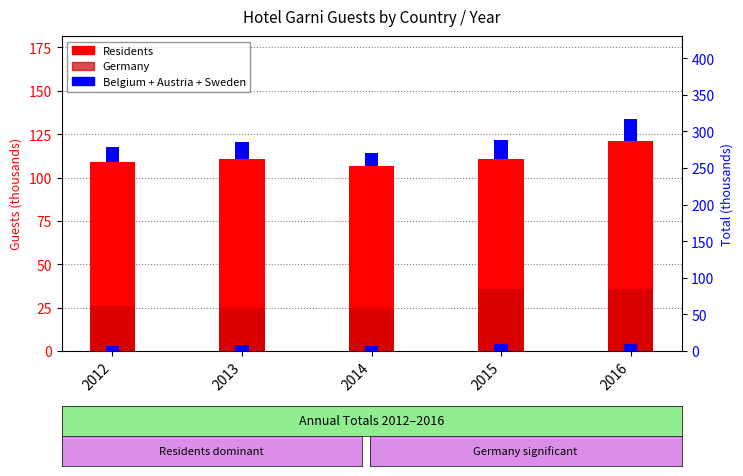

Rank the series at 2012 from lowest to highest value.

Belgium (scaled), Belgium+Austria+Sweden, Germany, Residents